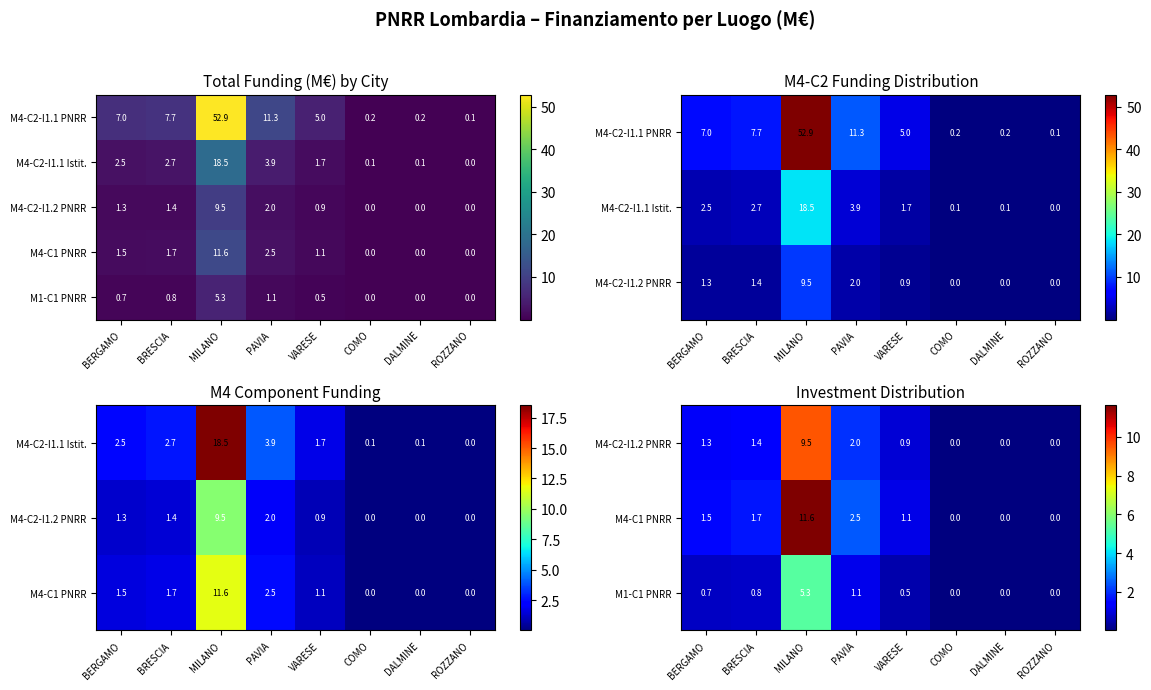

Which has a higher value, VARESE or MILANO?

MILANO